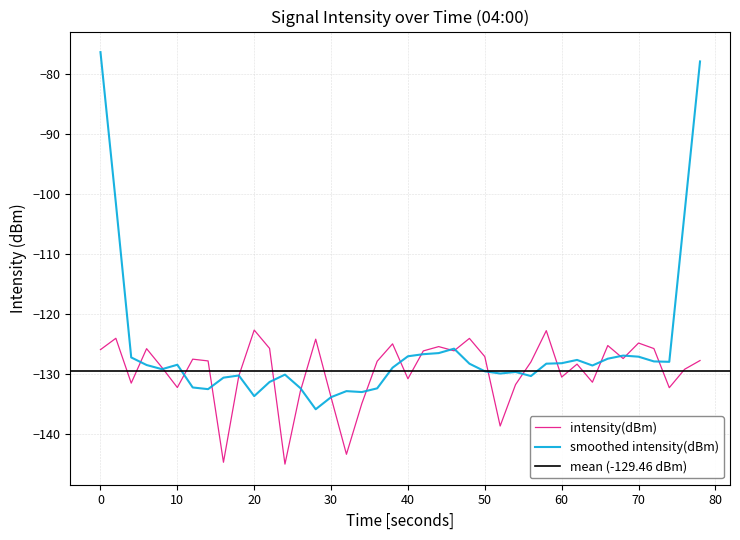

Is this an area chart (filled region under the line)?

No